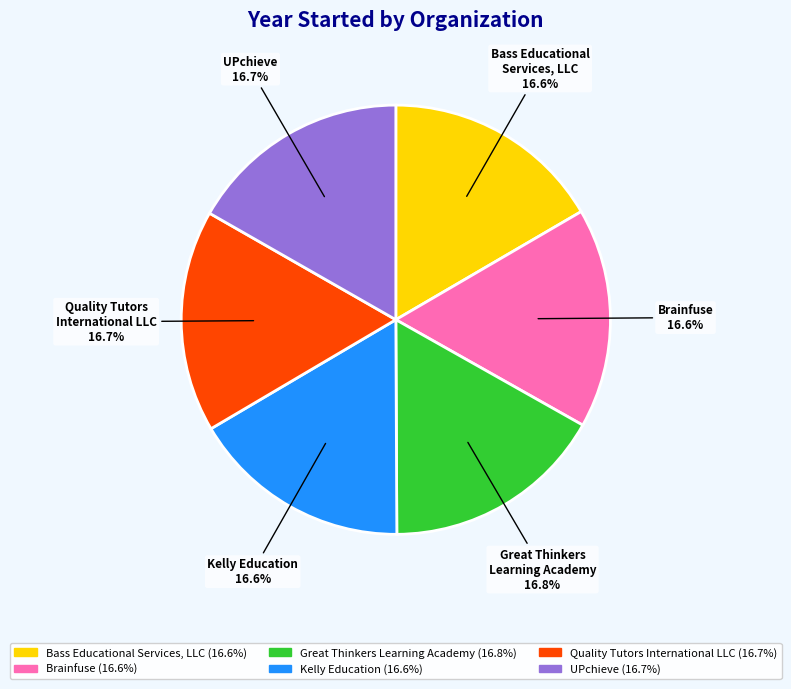

What percentage do Quality Tutors International LLC and Brainfuse together represent?

33.3%